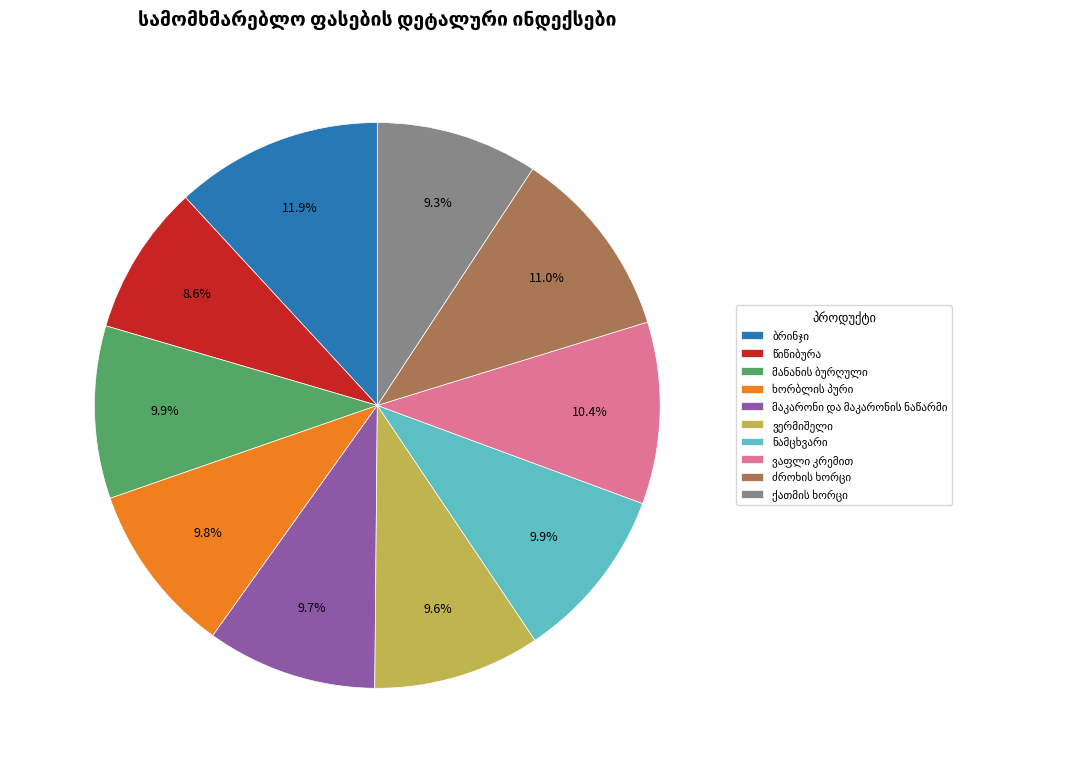

Is there a majority slice in this chart?

No